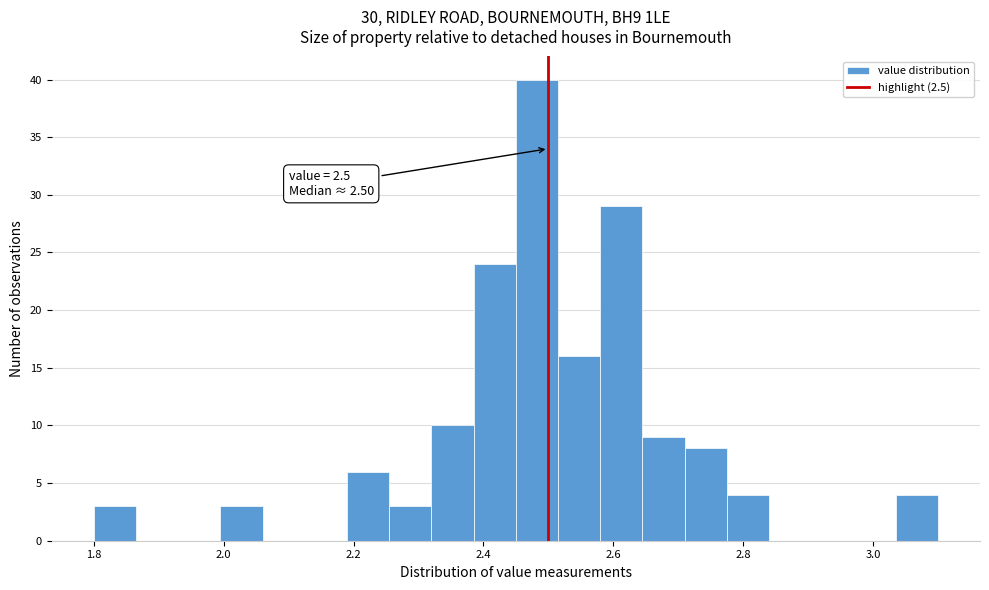

Around what value on the x-axis is the tallest bar? Give the approximate position of its centre, as read against the axis.

2.48